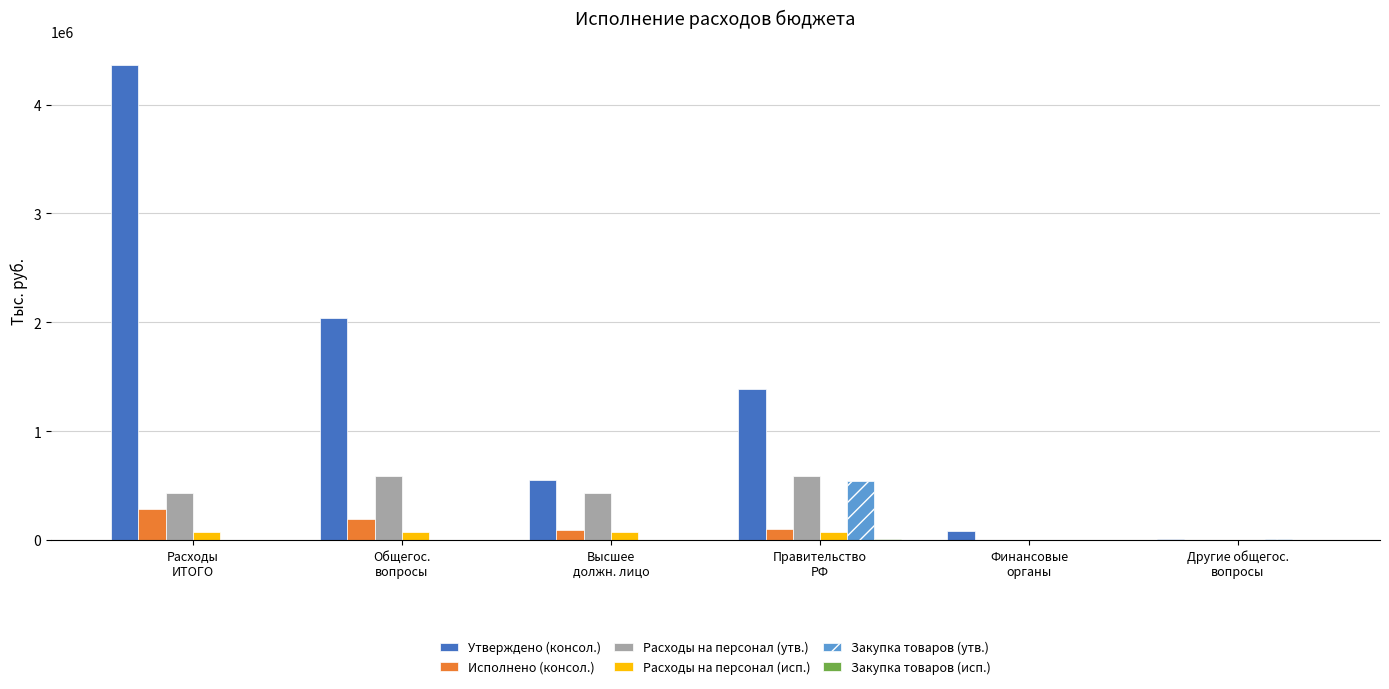

What is the average value of the Расходы на персонал (исп.) series?

48740.3